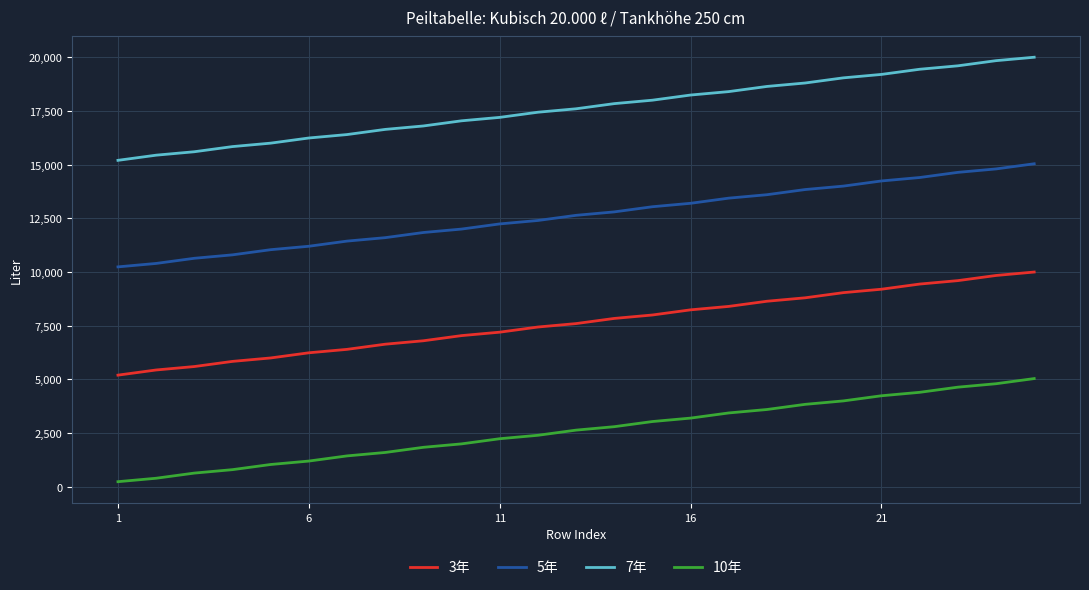

What are all the series names shown in the legend?

3年, 5年, 7年, 10年